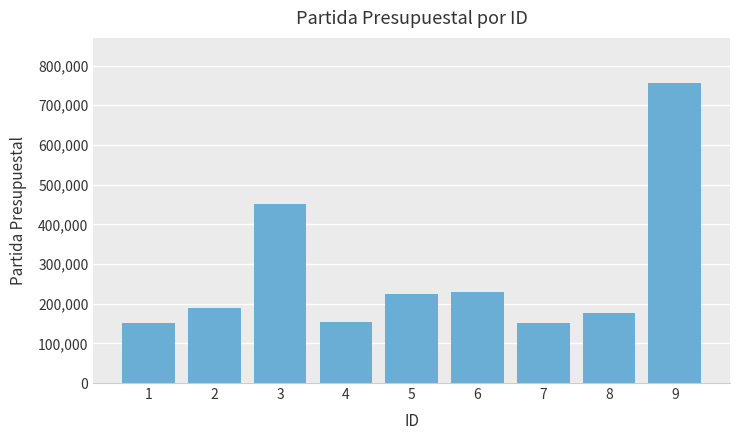

What is the greatest value displayed?

756405.8